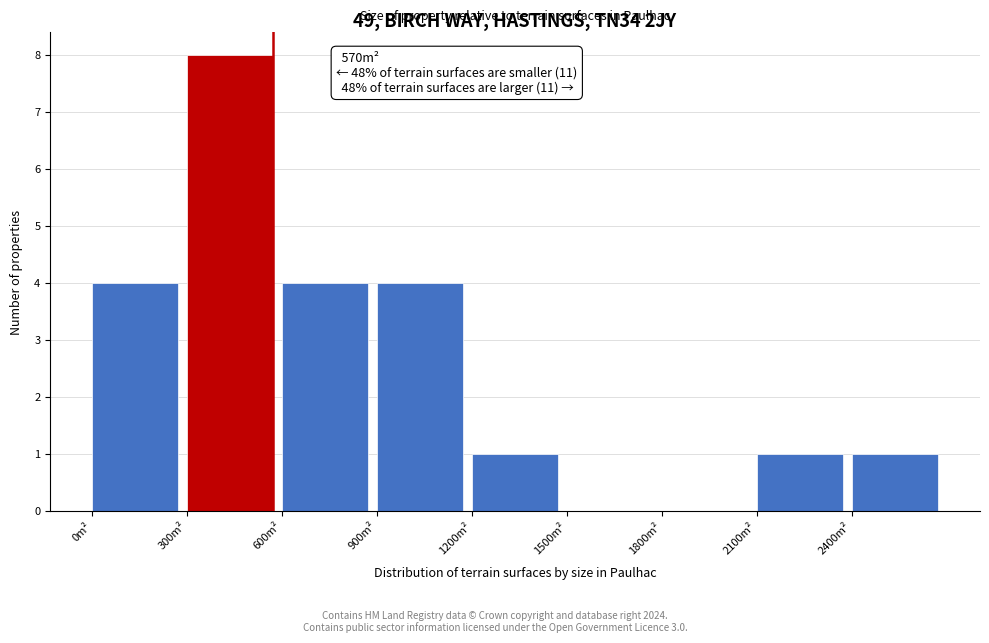

Over which range of the x-axis is the bar tallest?

300 to 600